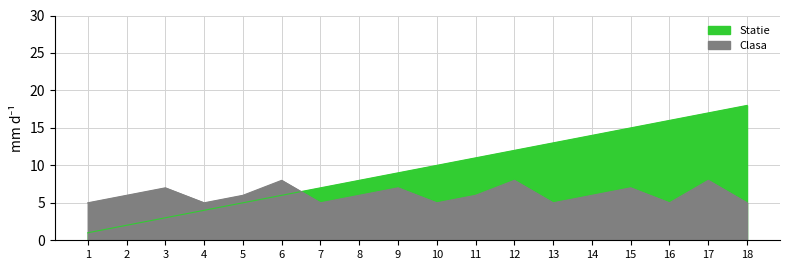

How many data points in Clasa are less than 6?

7